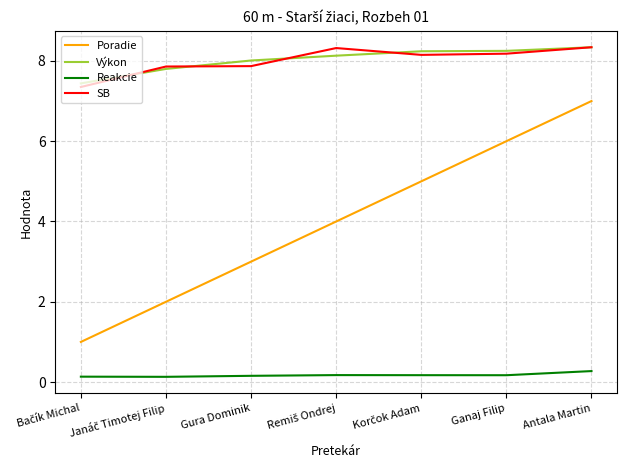

What position from the left is Antala Martin?

7